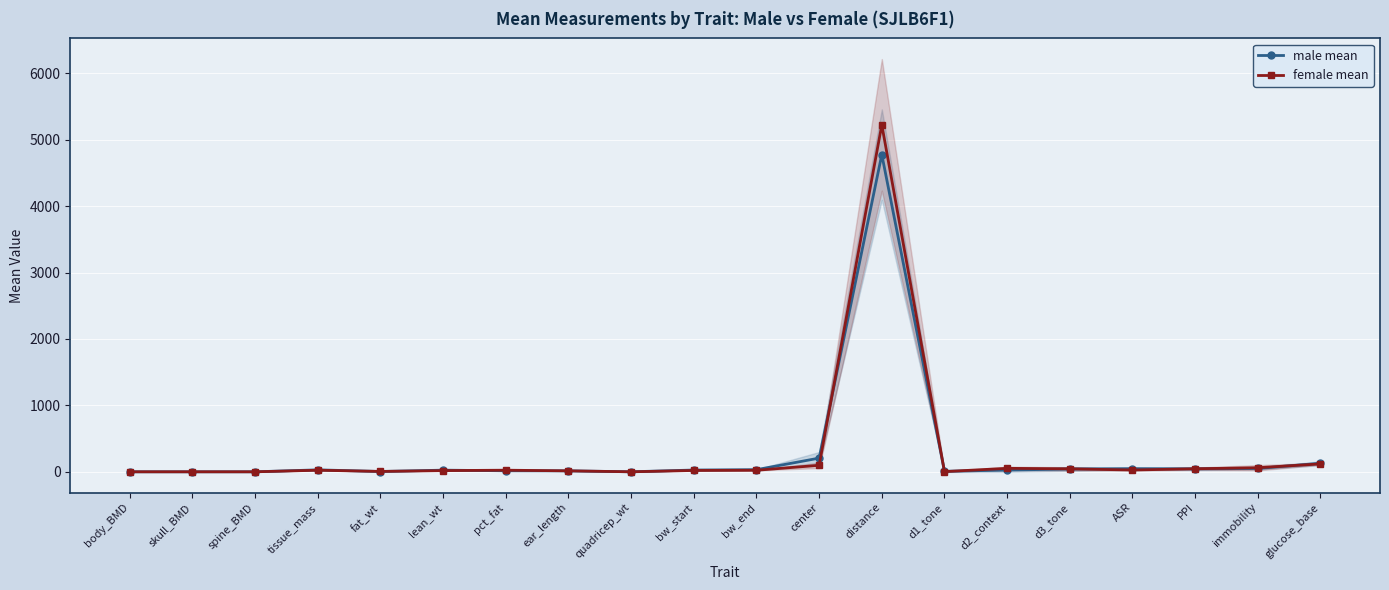

What is the label of the 8th point from the left?

ear_length